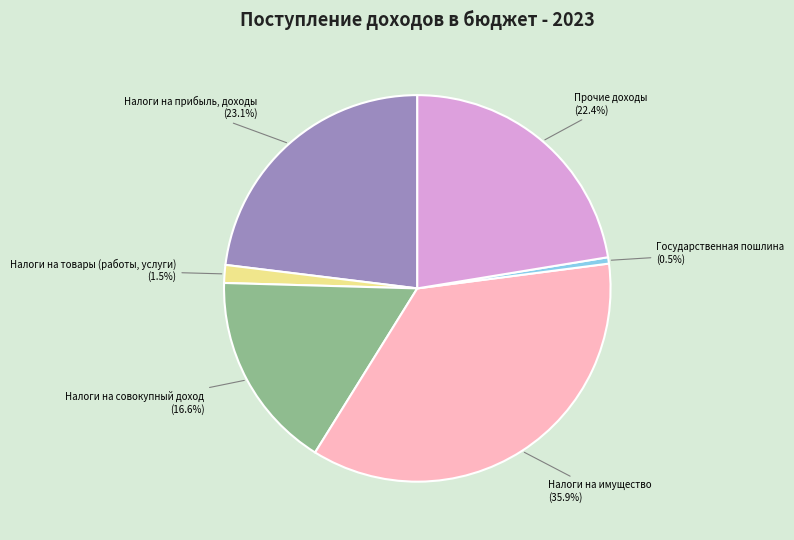

What portion of the pie excludes Налоги на товары (работы, услуги)?

98.5%